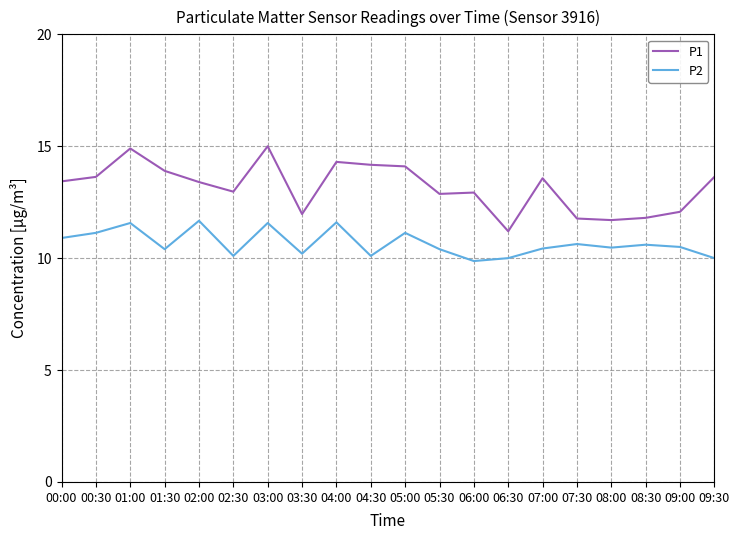

What are all the series names shown in the legend?

P1, P2